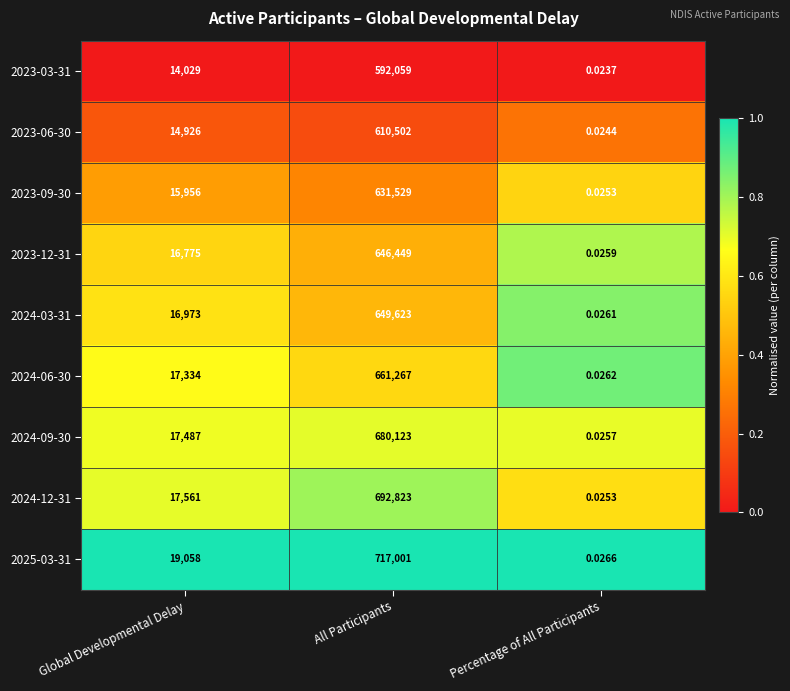

List the labels in order of 2025-03-31 value, largest first.

All Participants, Global Developmental Delay, Percentage of All Participants